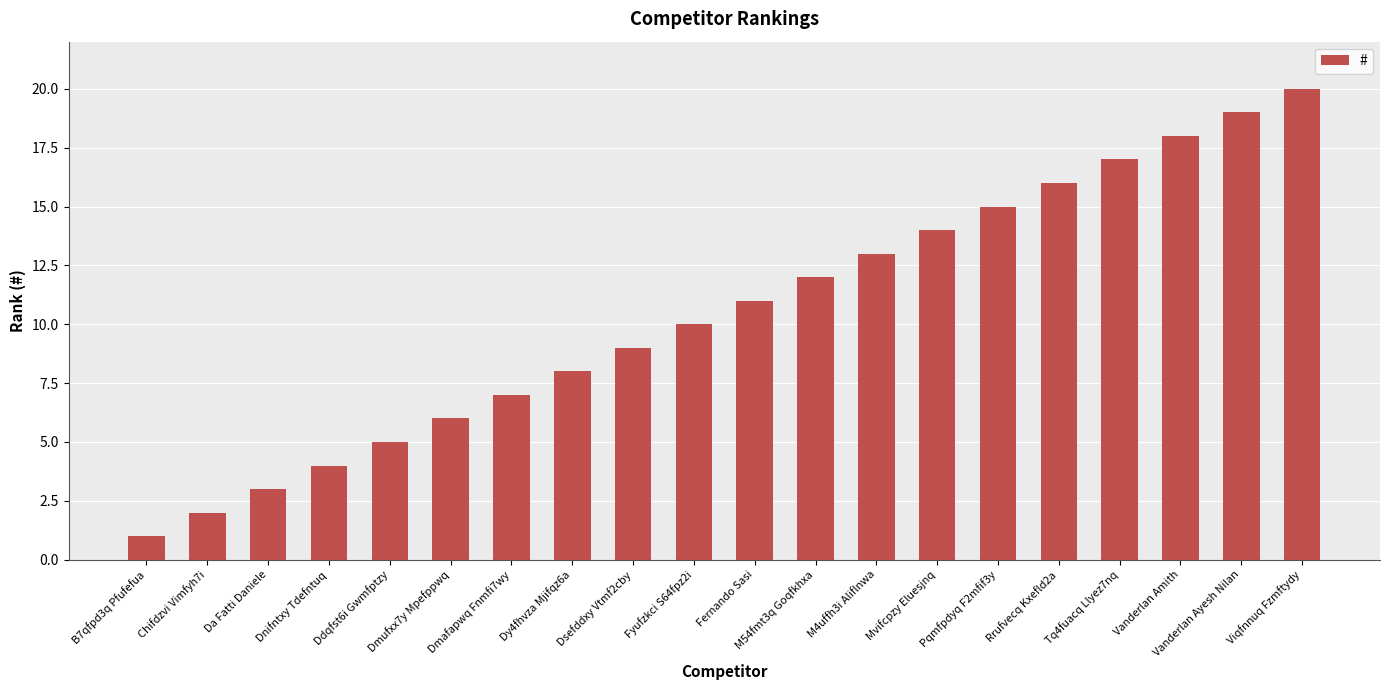

What is the difference between the second highest and minimum values?

18